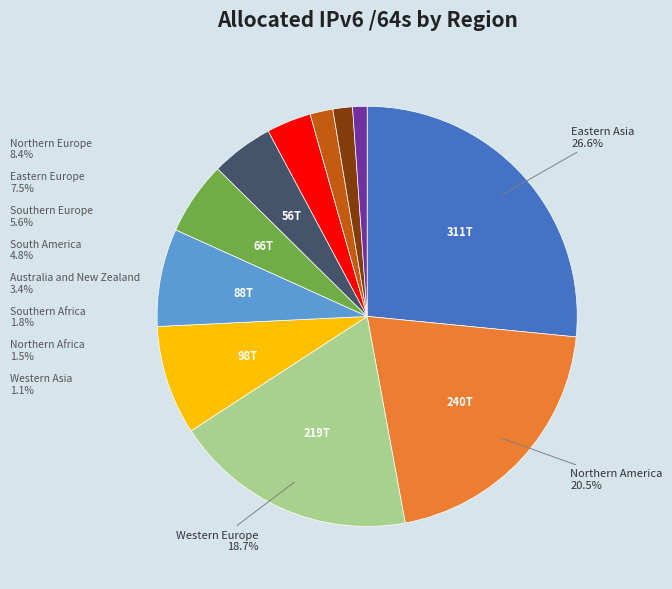

Does any single category account for the majority?

No